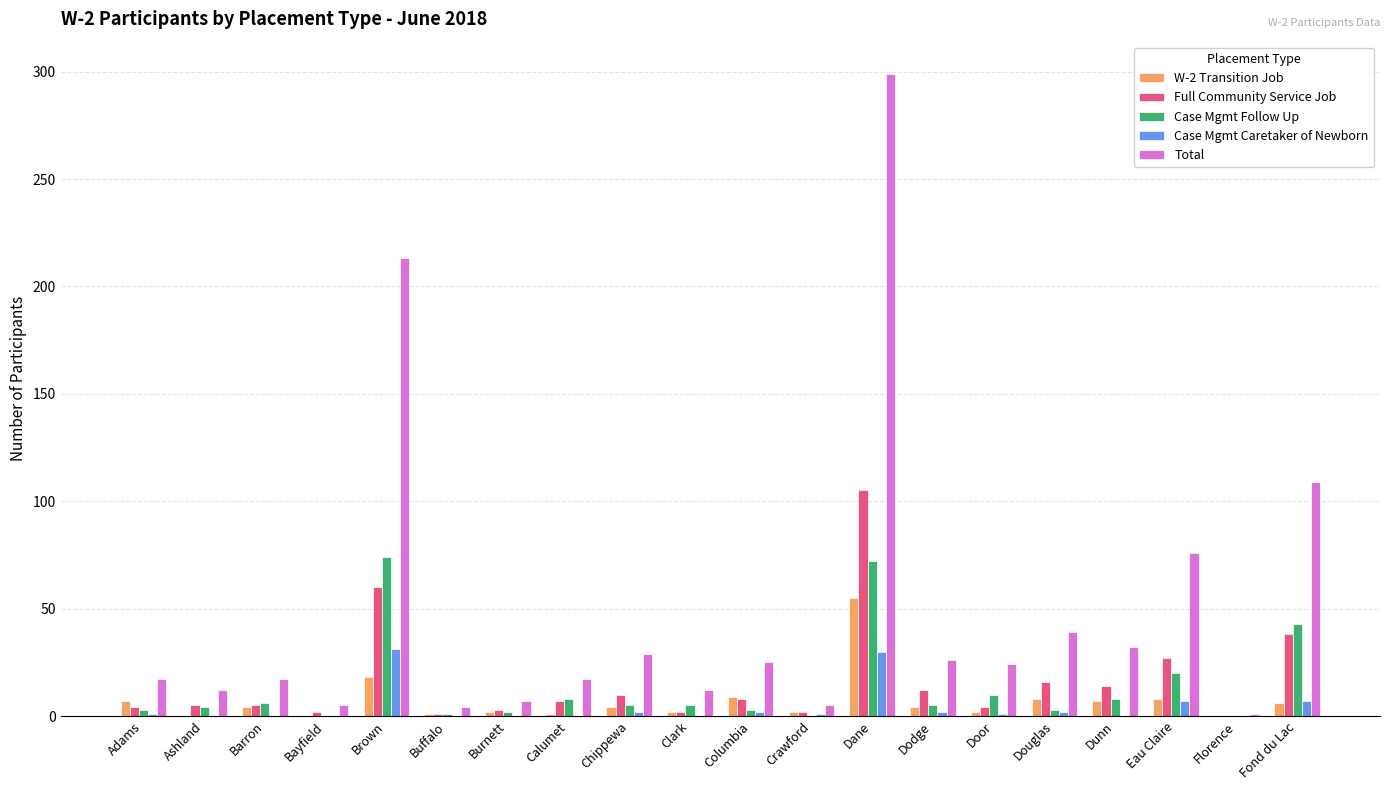

What are all the series names shown in the legend?

W-2 Transition Job, Full Community Service Job, Case Mgmt Follow Up, Case Mgmt Caretaker of Newborn, Total